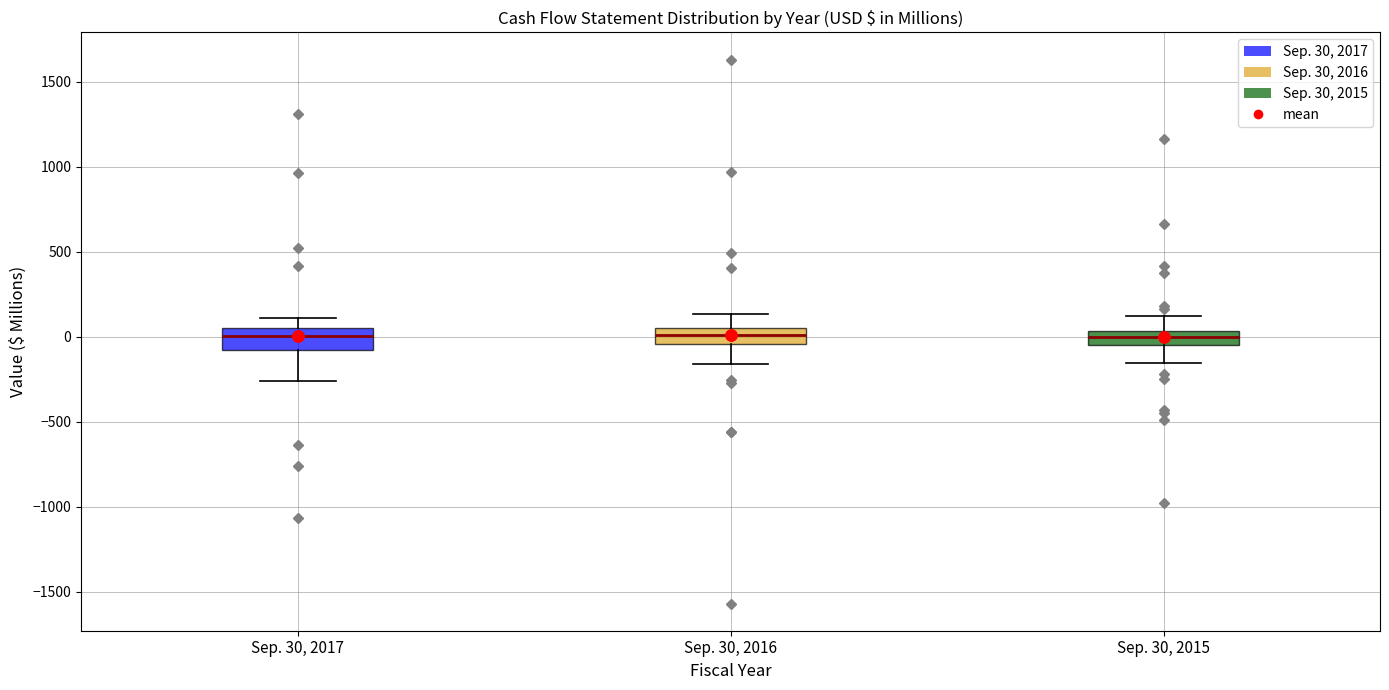

Where does the upper whisker of the box for Sep. 30, 2016 end on the y-axis? The values are not printed on the chart, so give them approximately, as read against the axis.

150